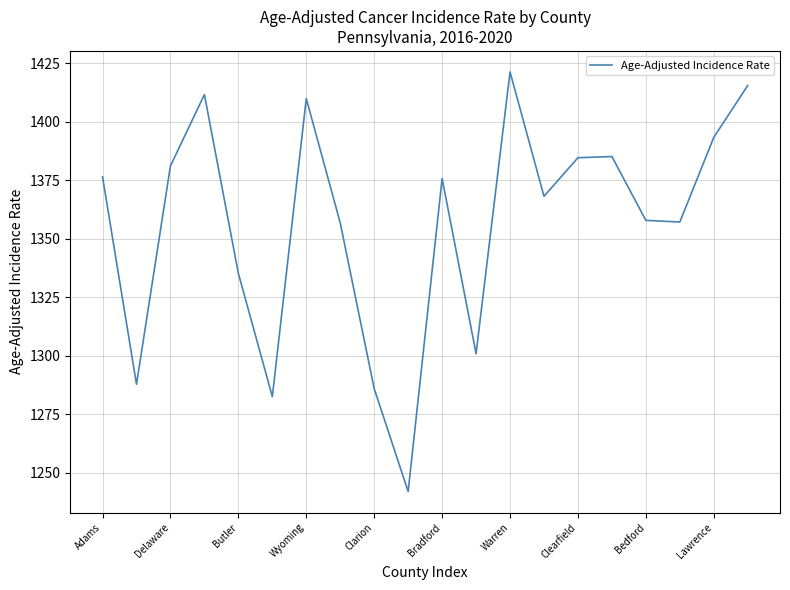

What is the smallest value displayed?

1241.9